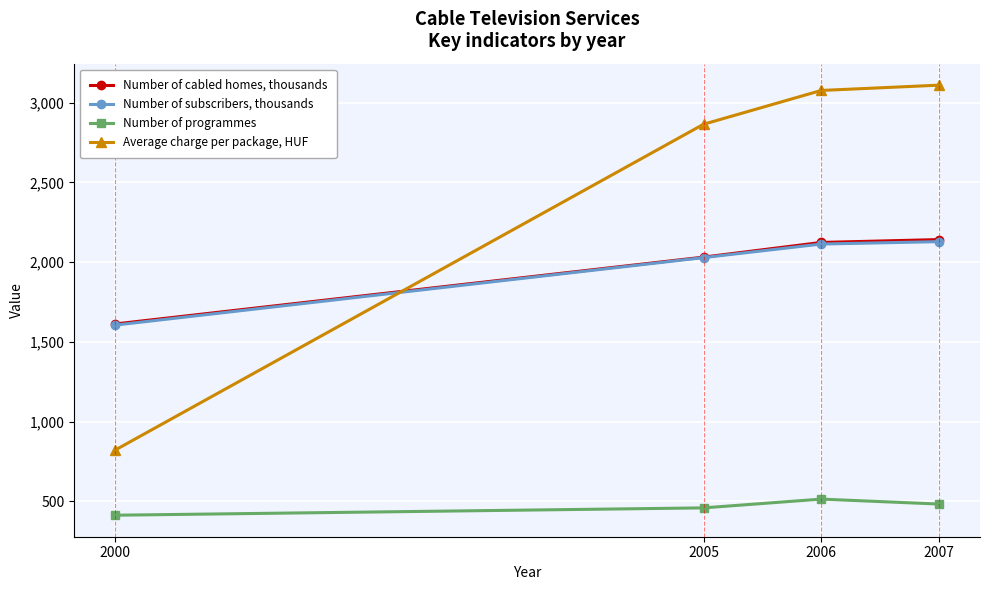

Which series ends up on top after the final intersection of Number of subscribers, thousands and Average charge per package, HUF?

Average charge per package, HUF